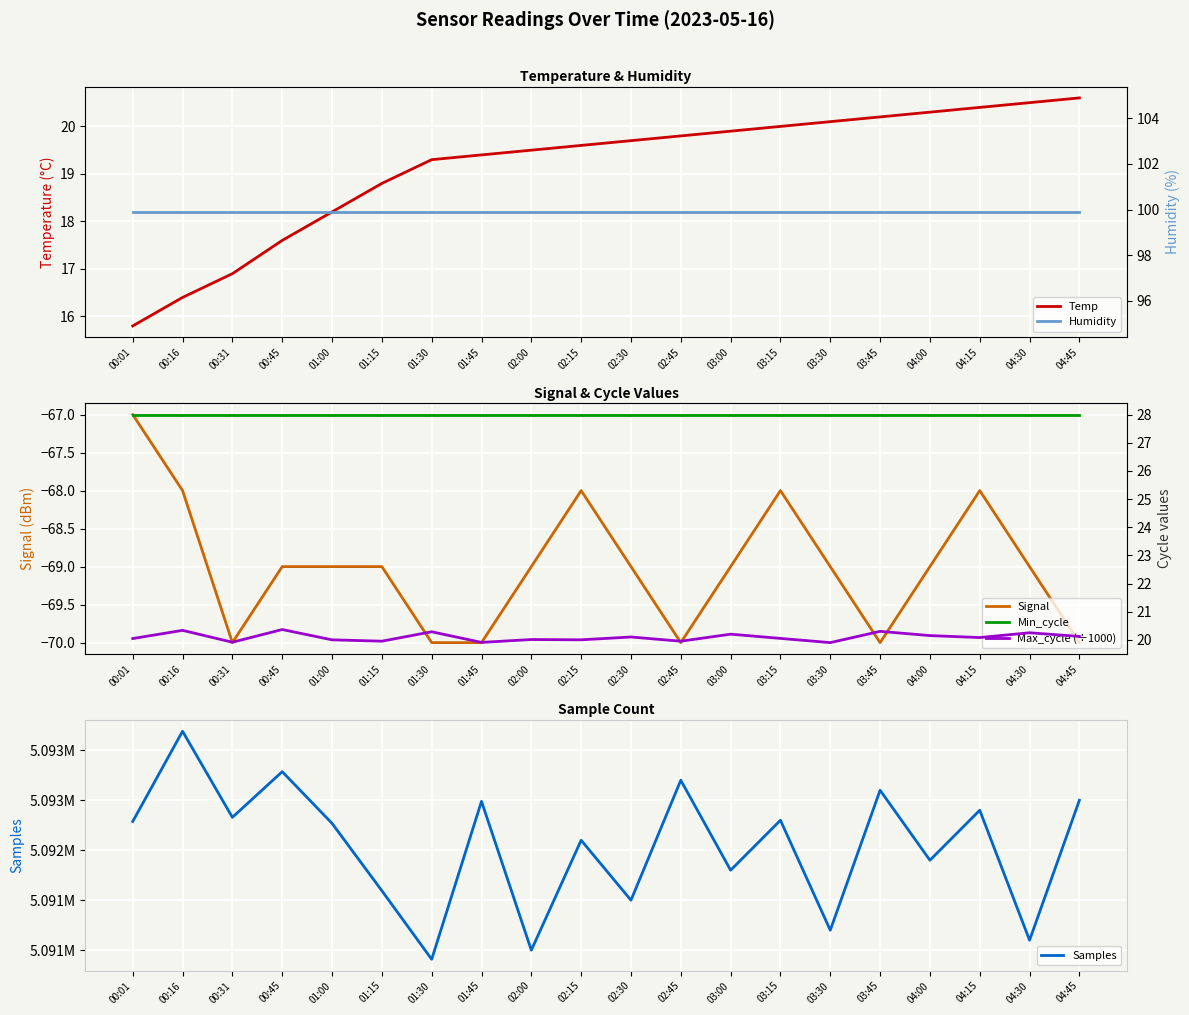

True or false: Min_cycle and Temp intersect in this chart.

False